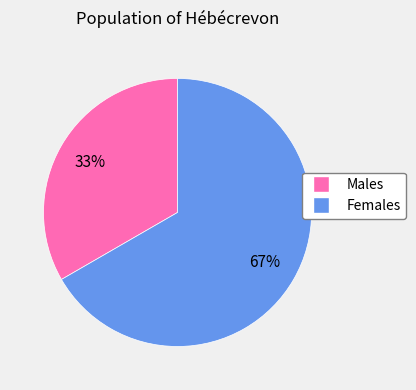

To the nearest percent, what is the average slice percentage?

50%